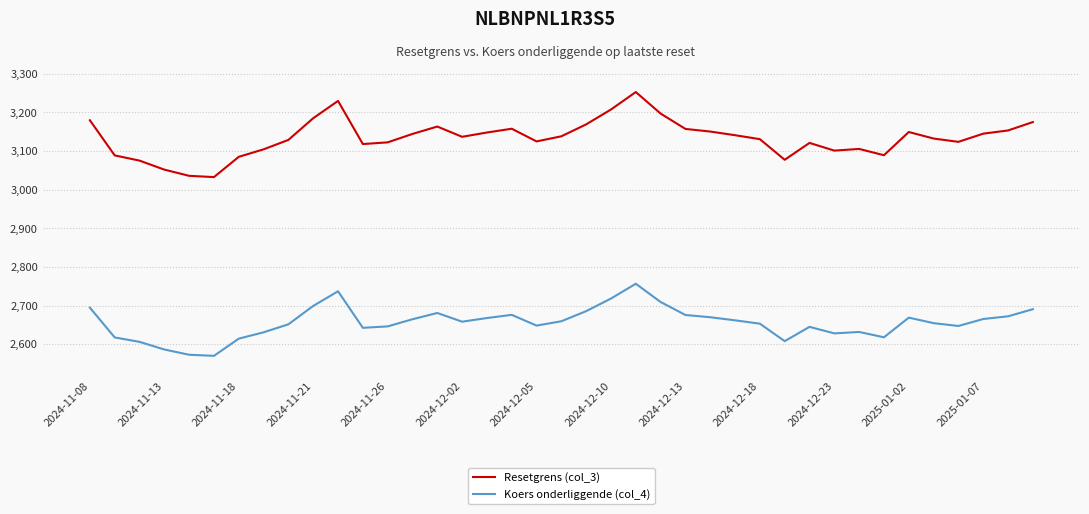

How many lines are shown in the chart?

2